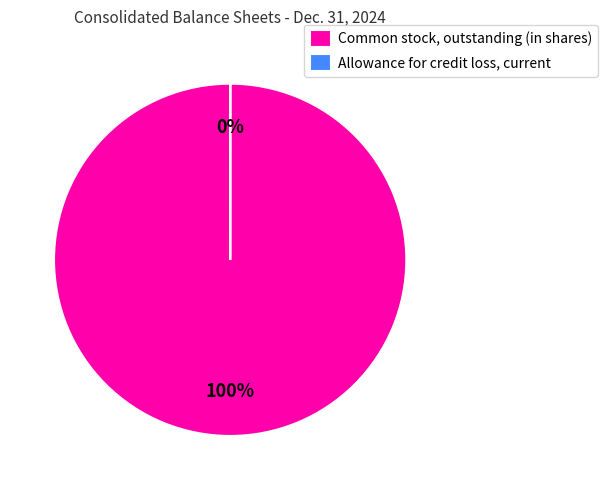

Does Allowance for credit loss, current account for over 50% of the chart?

No